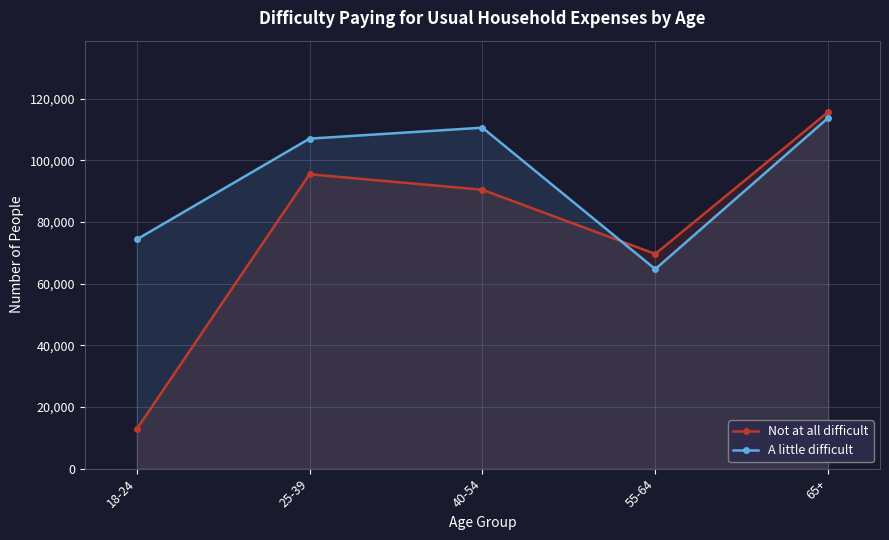

How many data points in Not at all difficult are above 90500?

2